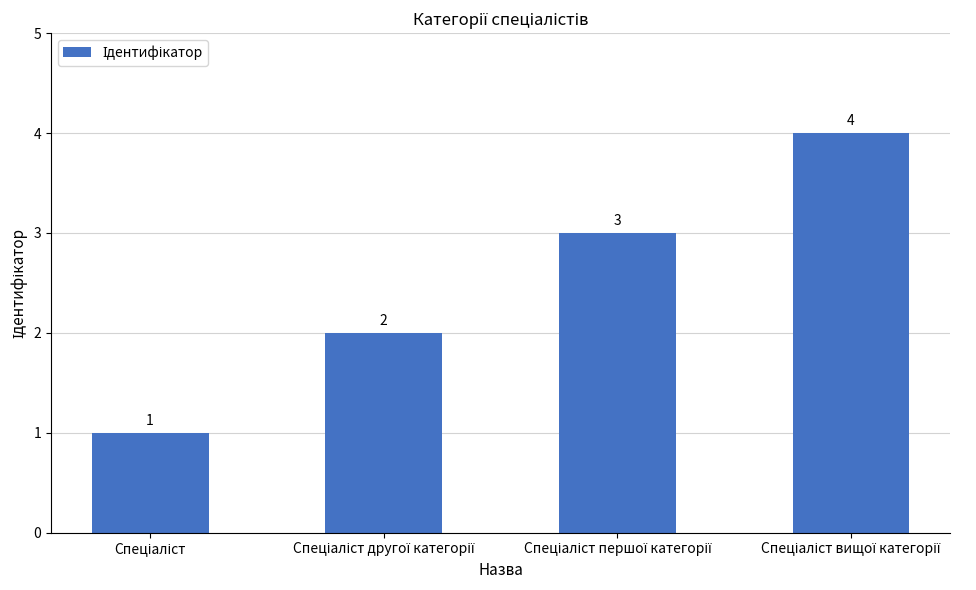

How many data points are less than 3?

2